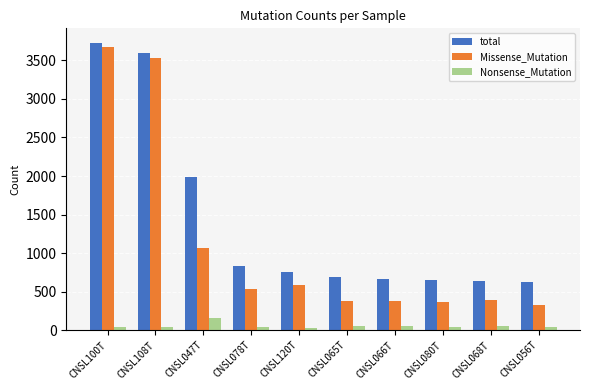

What is the label of the 6th bar from the right?

CNSL120T